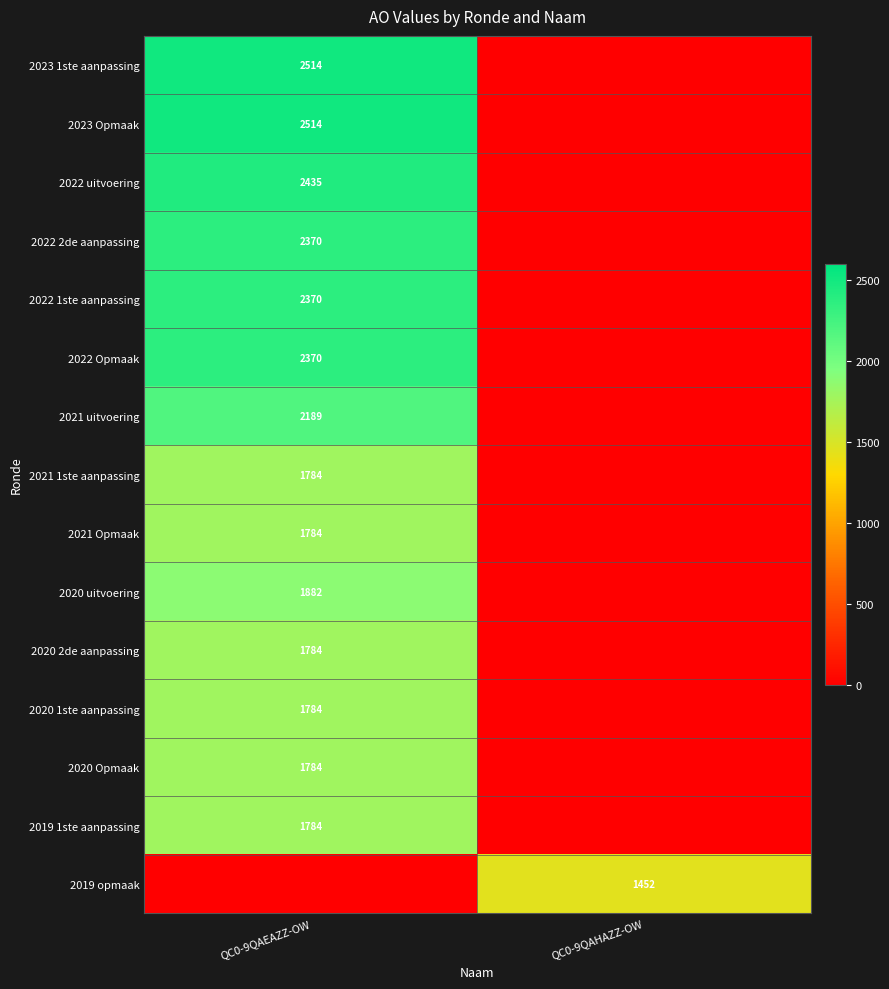

Is the value of 2020 uitvoering at QC0-9QAEAZZ-OW greater than the value of 2022 Opmaak at QC0-9QAEAZZ-OW?

No